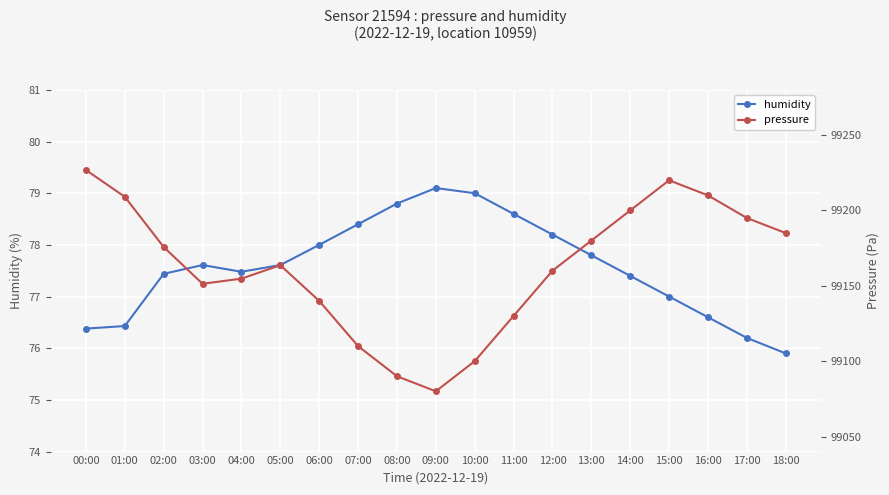

At which category does pressure reach its first local peak?

05:00